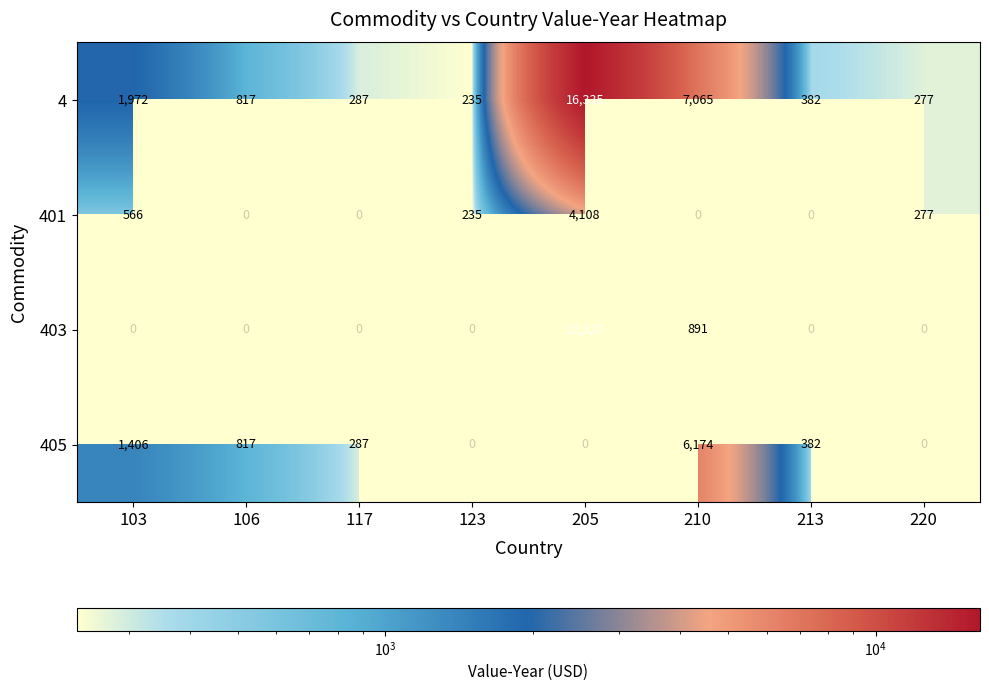

At how many categories does at least one series exceed 3278?

2